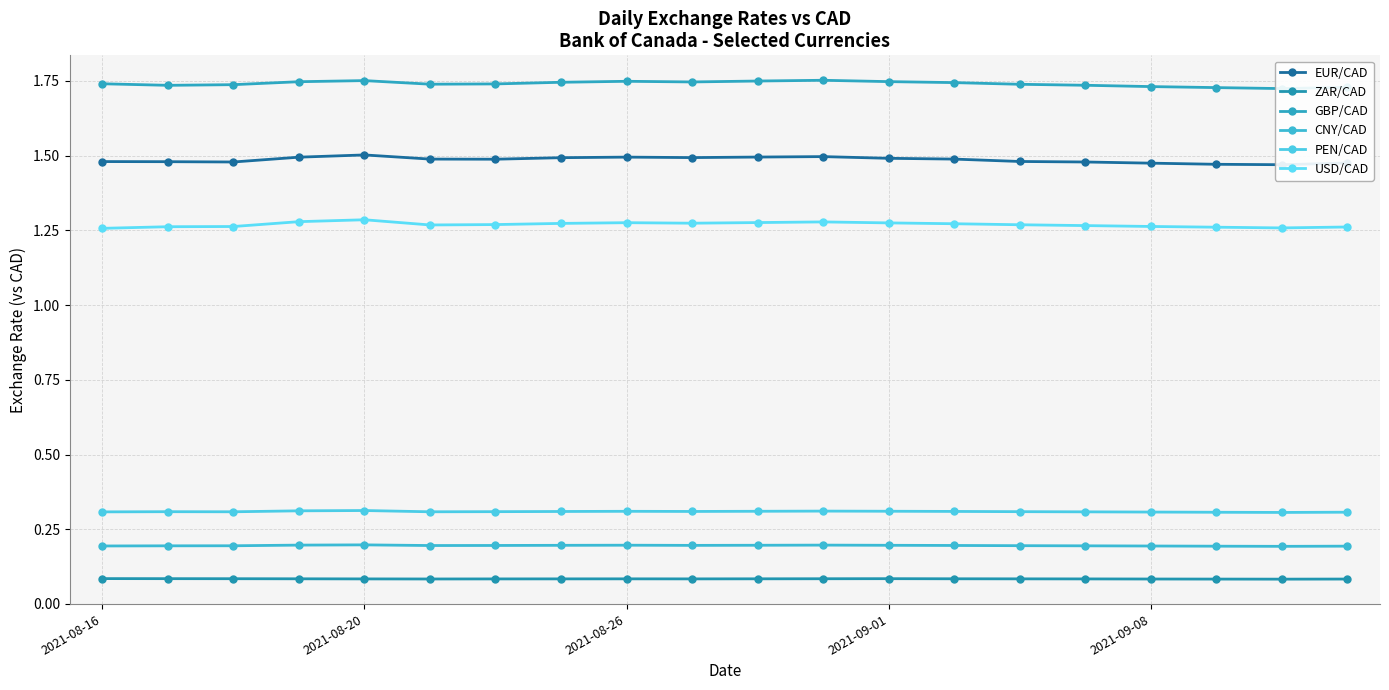

At which label is ZAR/CAD closest to 0?

18